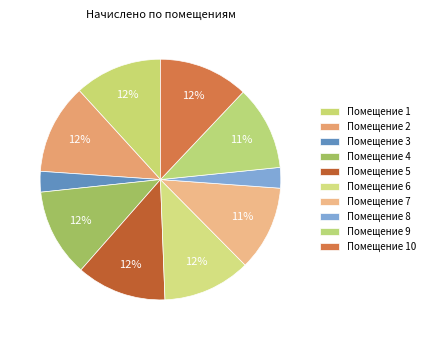

Is there a majority slice in this chart?

No